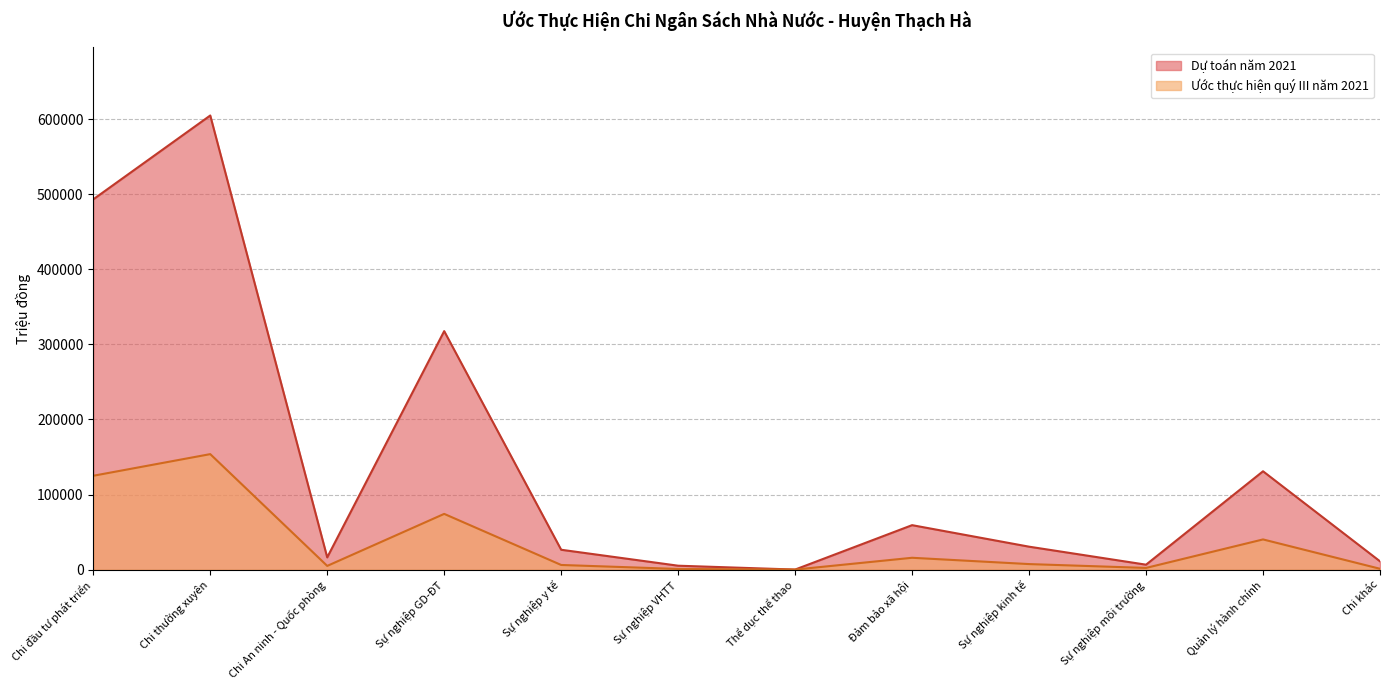

Which series has the largest total across all categories?

Dự toán năm 2021